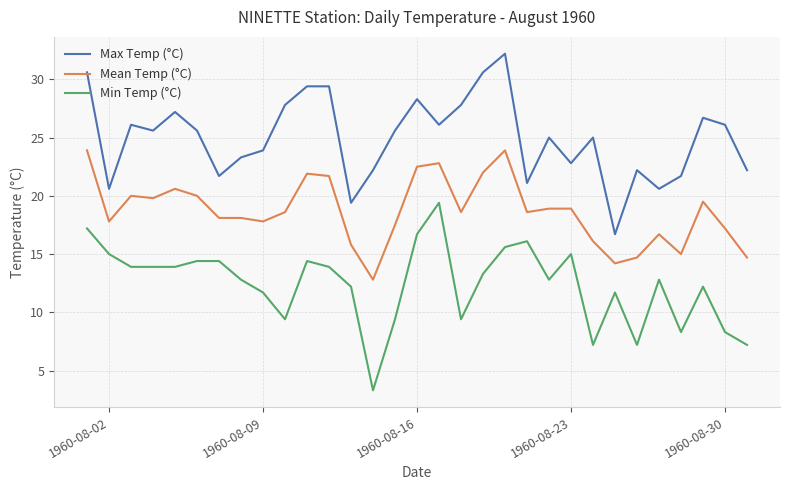

Does the chart have visible grid lines?

Yes